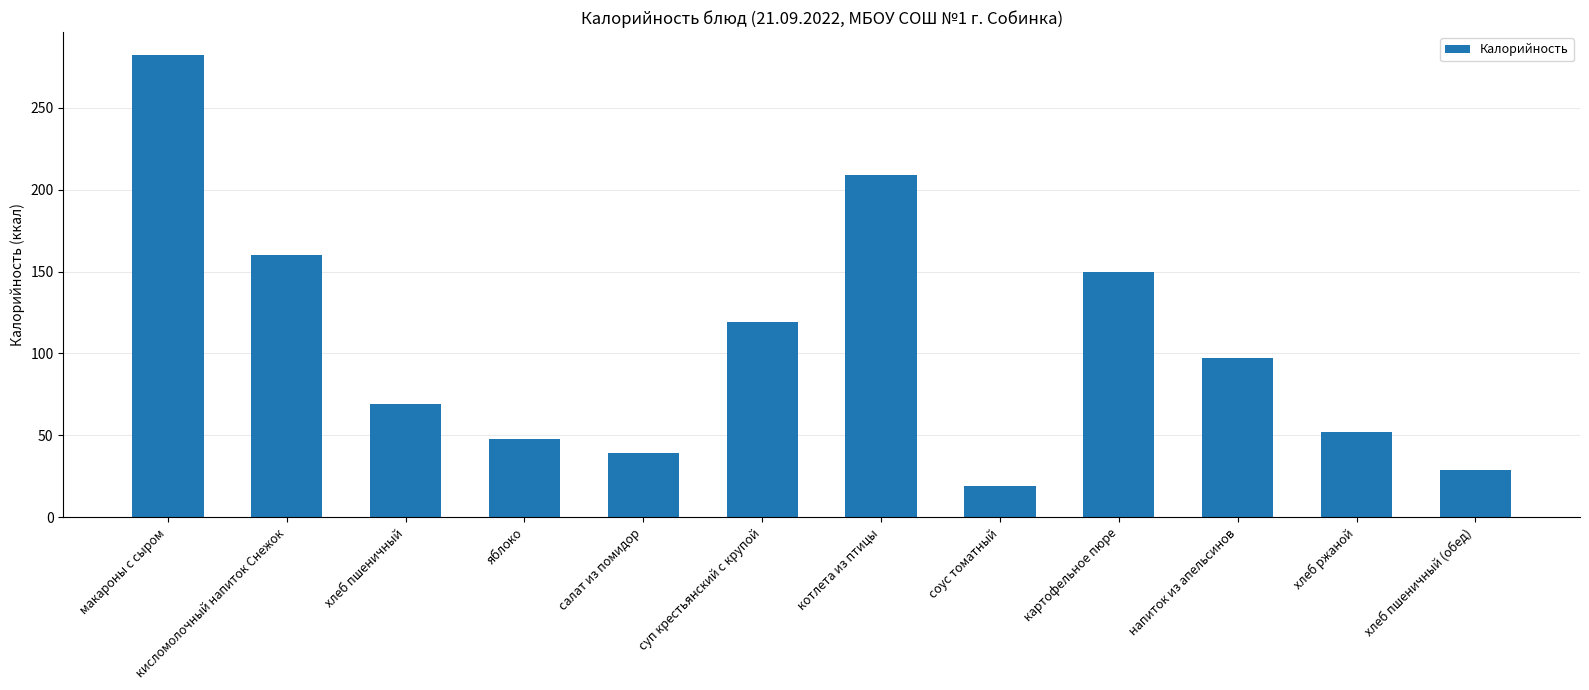

What is the approximate value at кисломолочный напиток Снежок, to the nearest 5?

160